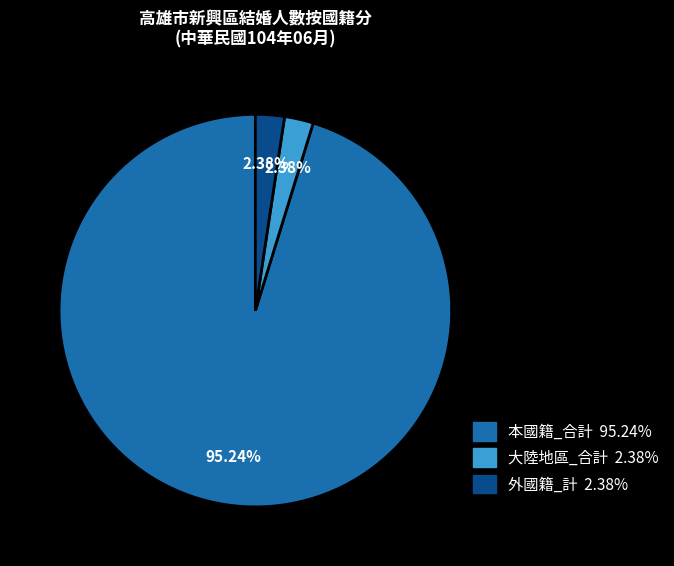

To the nearest percent, what is the difference between the largest and smallest slice percentages?

93%